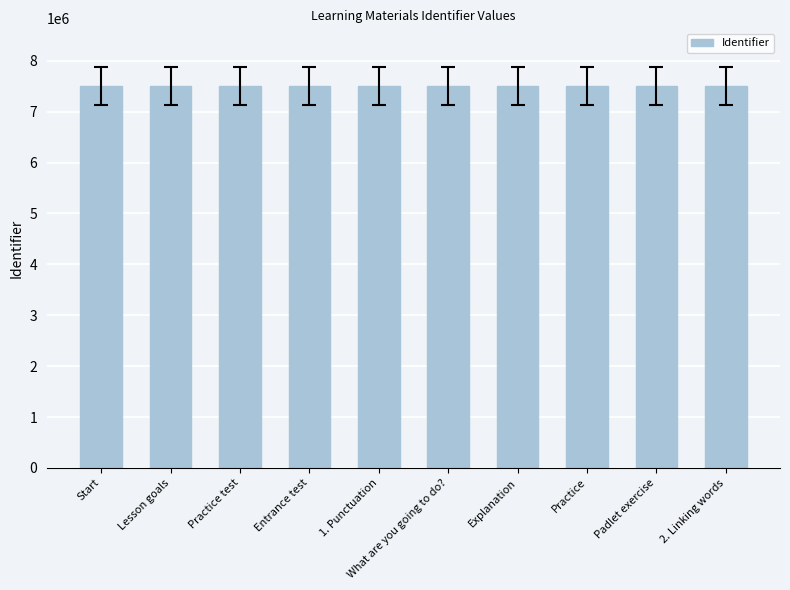

Count the number of data series in this chart.

1